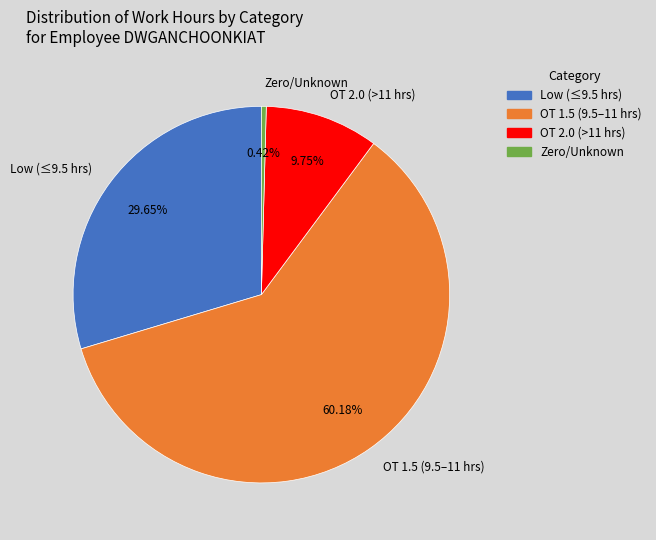

How many segments does this pie chart have?

4